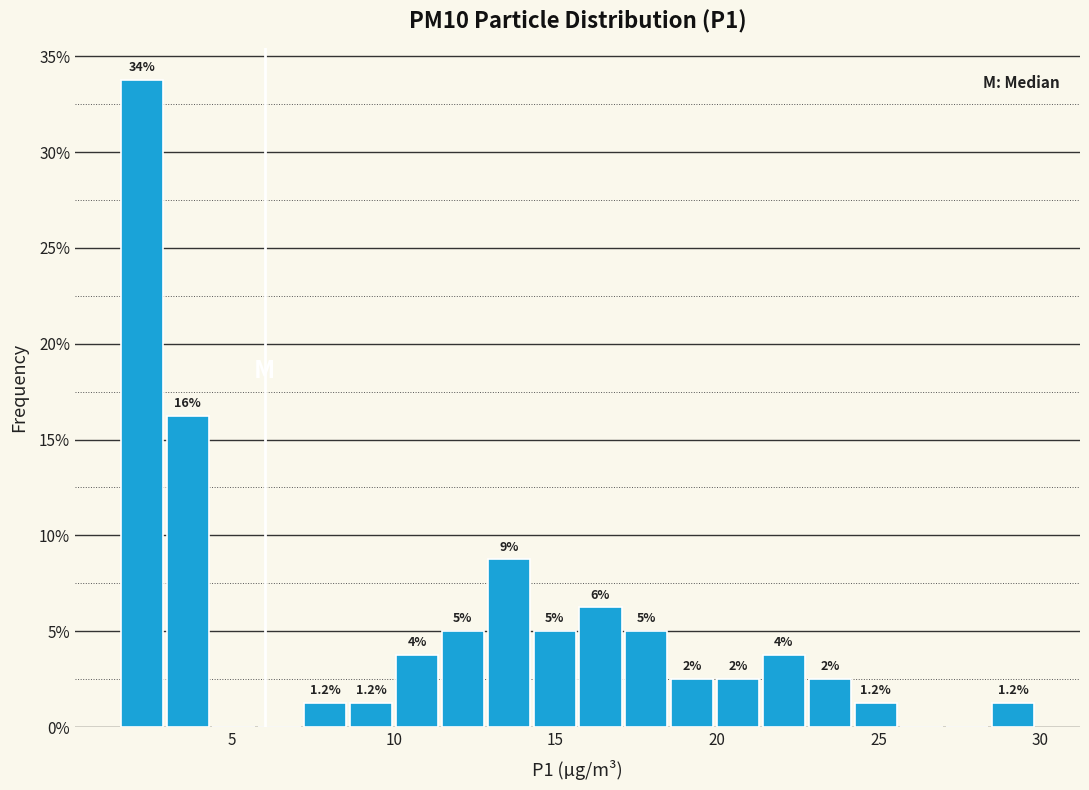

Around what value on the x-axis is the tallest bar? Give the approximate position of its centre, as read against the axis.

2.0